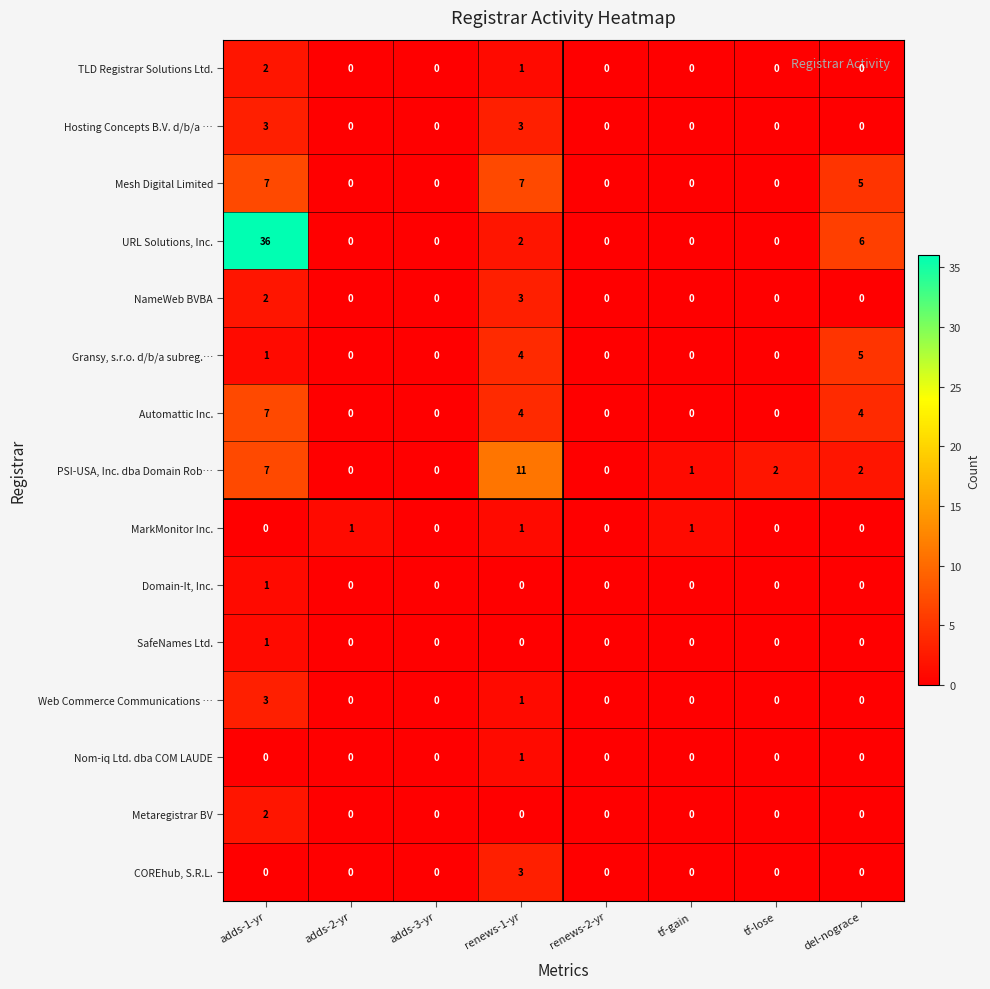

The PSI-USA, Inc. dba Domain Rob… series shows -4 at adds-2-yr. True or false?

False